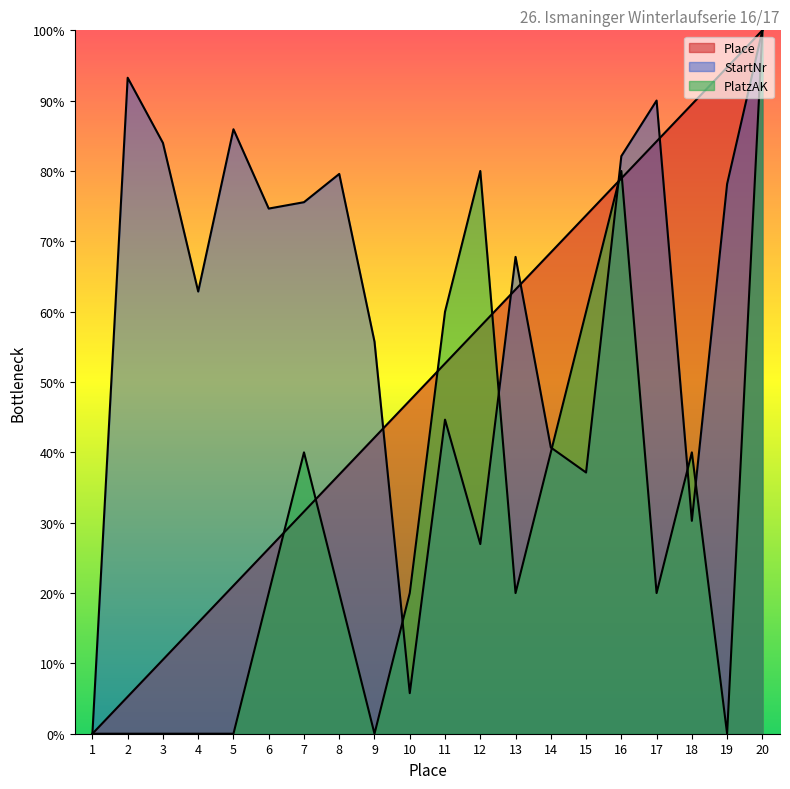

After their last crossing, which series has the higher values: Place or PlatzAK?

Place